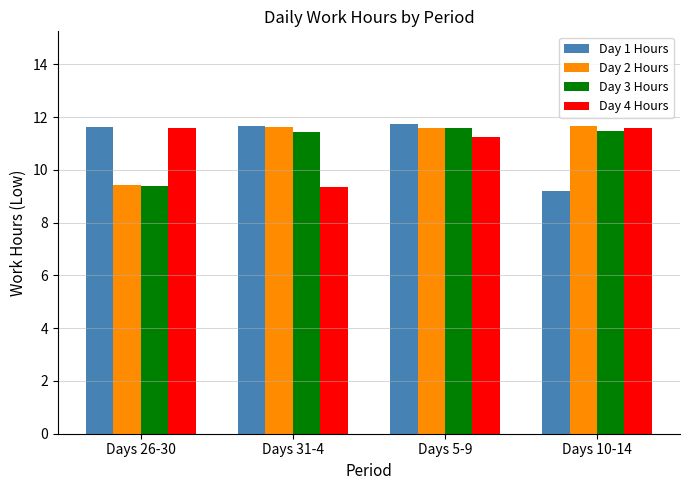

Between Days 5-9 and Days 10-14, which series saw the biggest shift?

Day 1 Hours